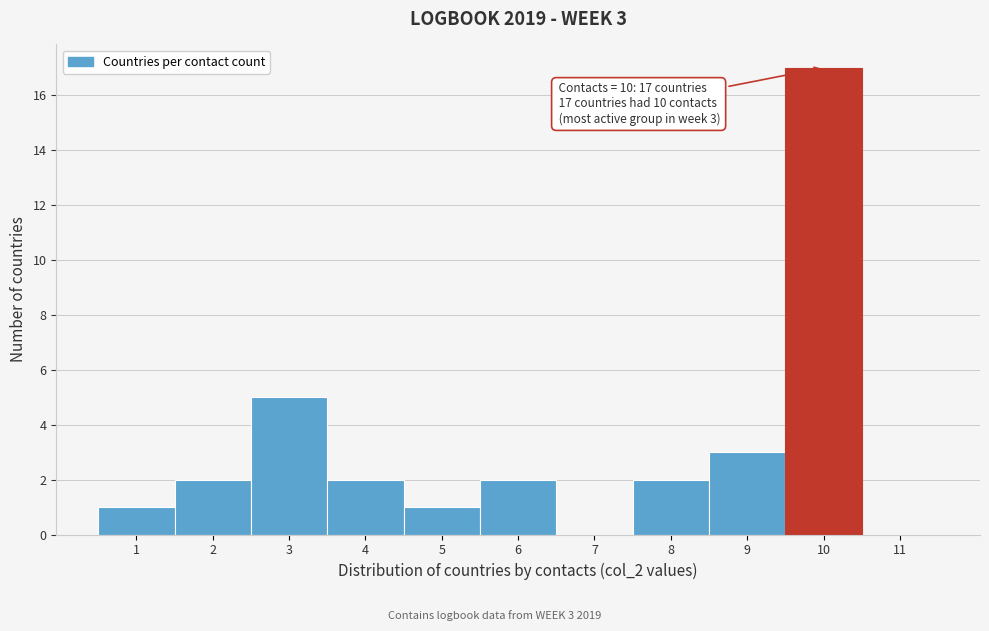

Which range on the x-axis has the tallest bar?

9.5 to 10.5